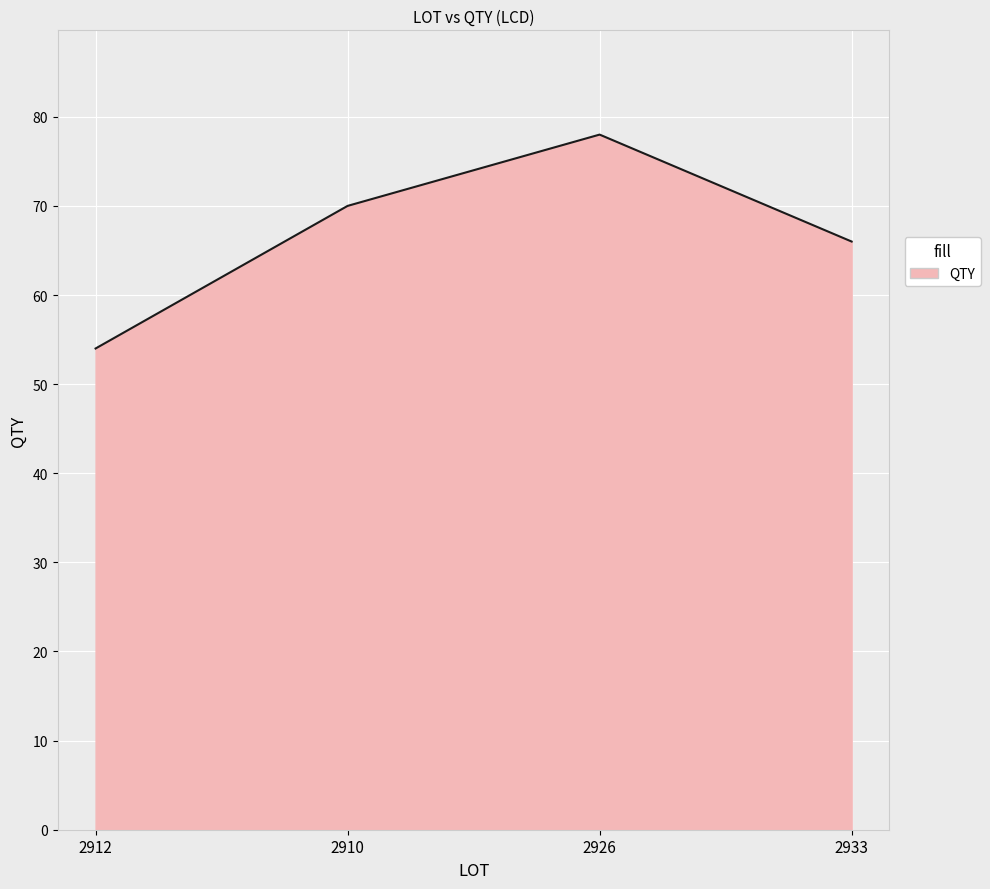

Reading left to right, what are all the values shown in this chart?

54	70	78	66